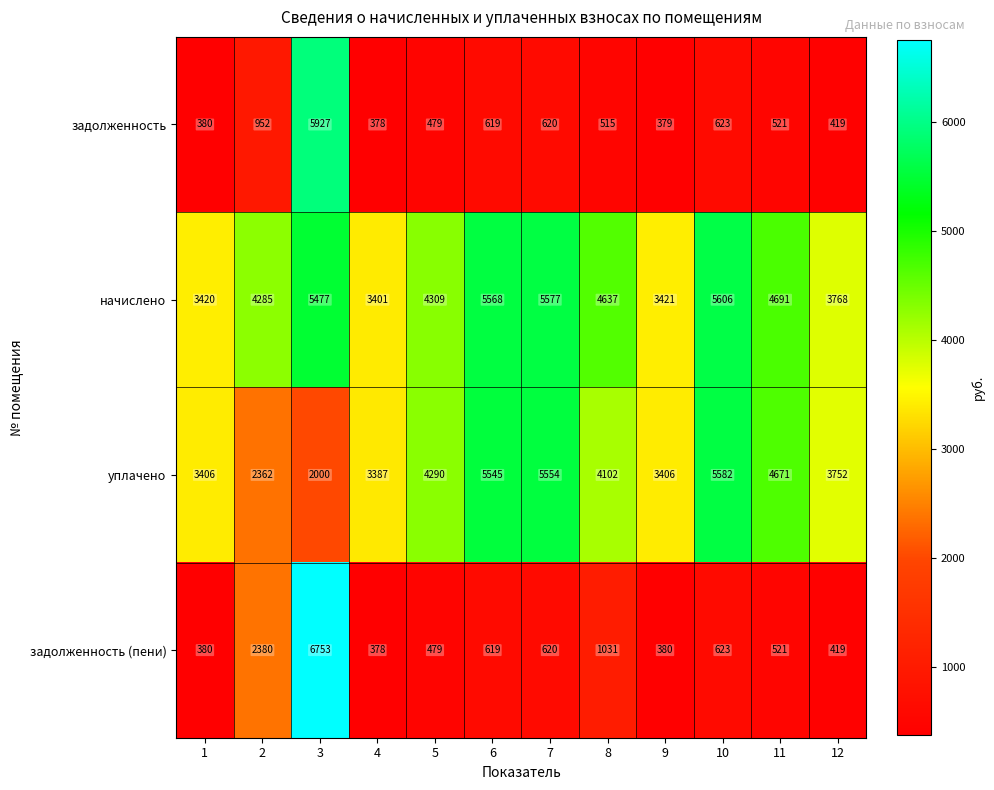

Rank the series by their maximum value, from highest to lowest.

задолженность (пени), задолженность, начислено, уплачено